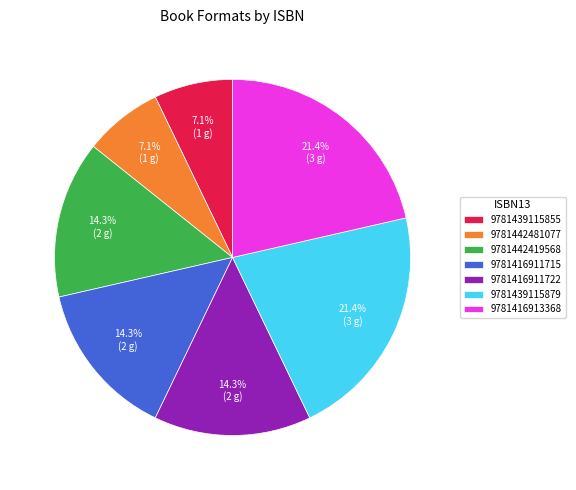

True or false: 9781442481077 accounts for 7% of the total.

True